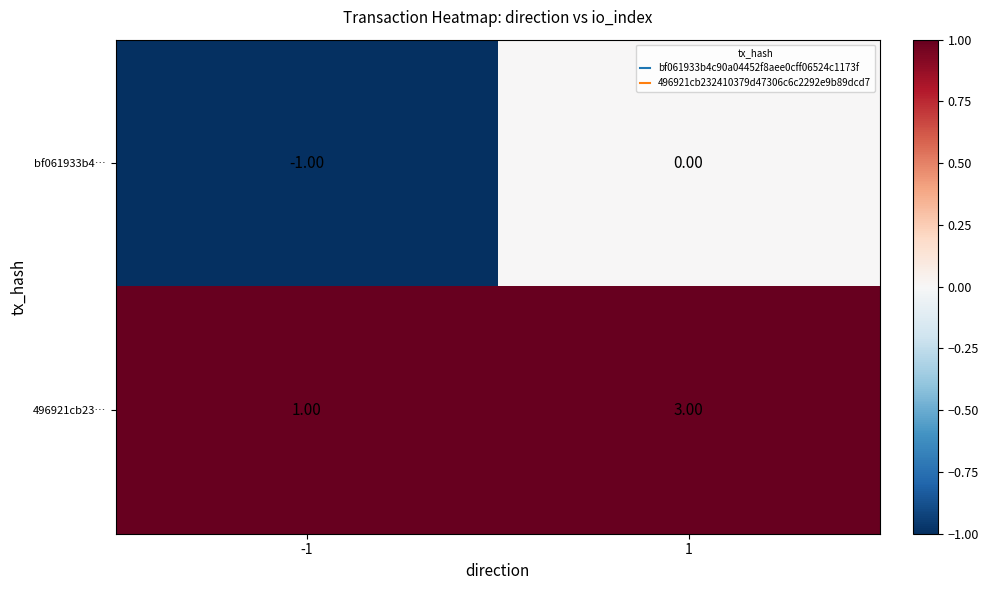

What is the total value across all series at 1?

3